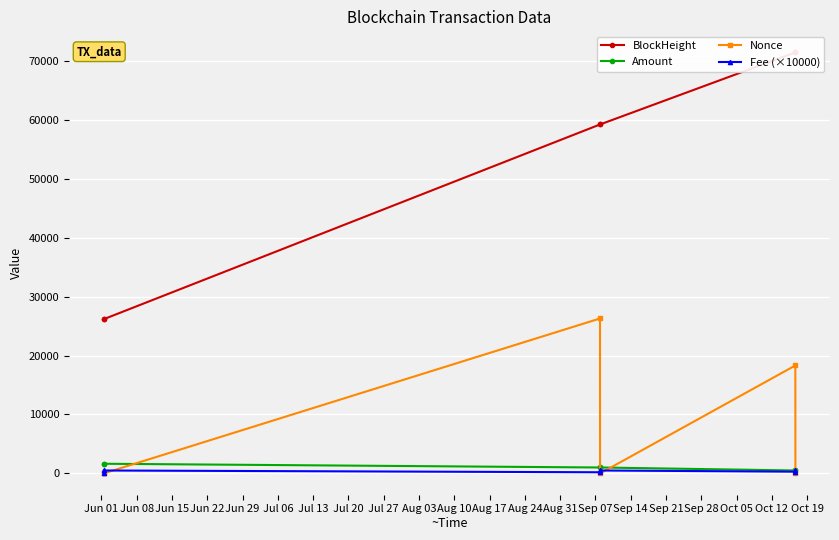

What is the value of the BlockHeight point at the 1st from the left?

26154.0